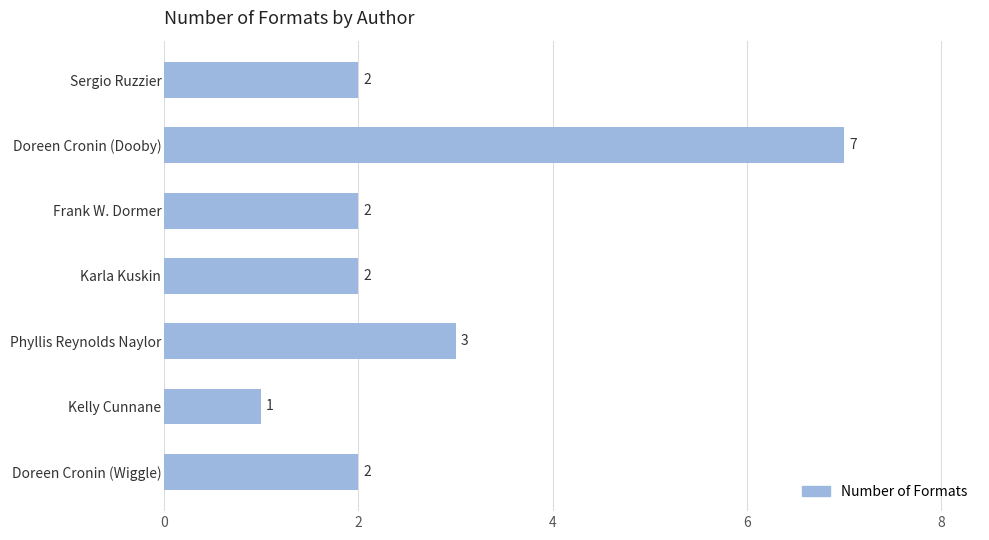

Count the number of data series in this chart.

1